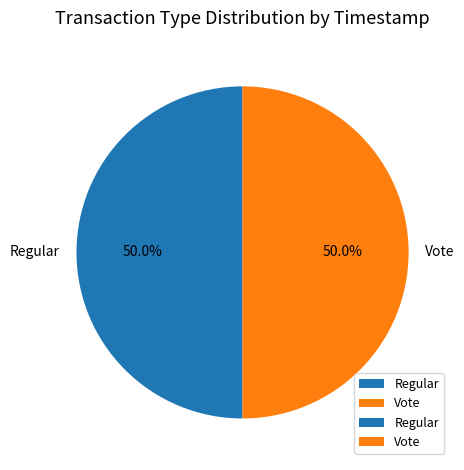

What percentage is NOT represented by Regular?

50.0%